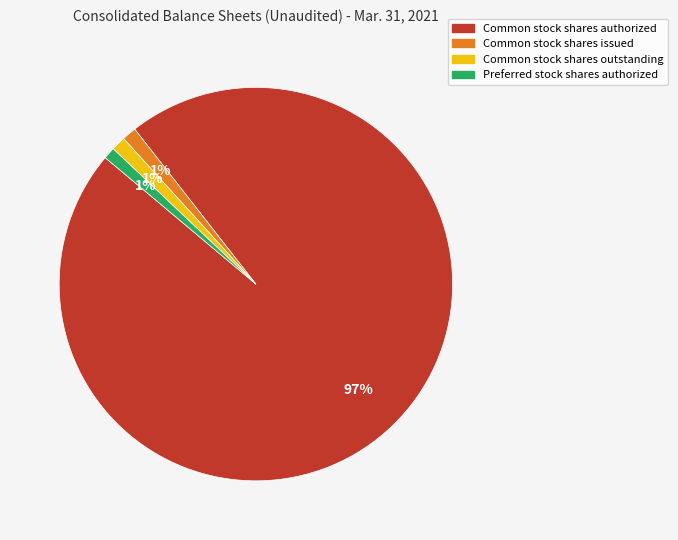

Does any single category account for the majority?

Yes